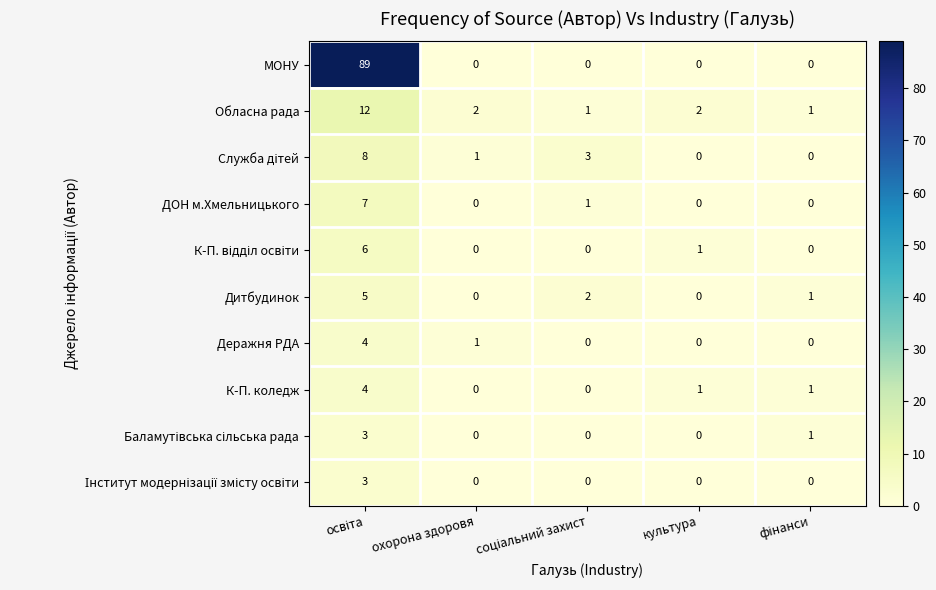

What is the average value of the Обласна рада series?

4